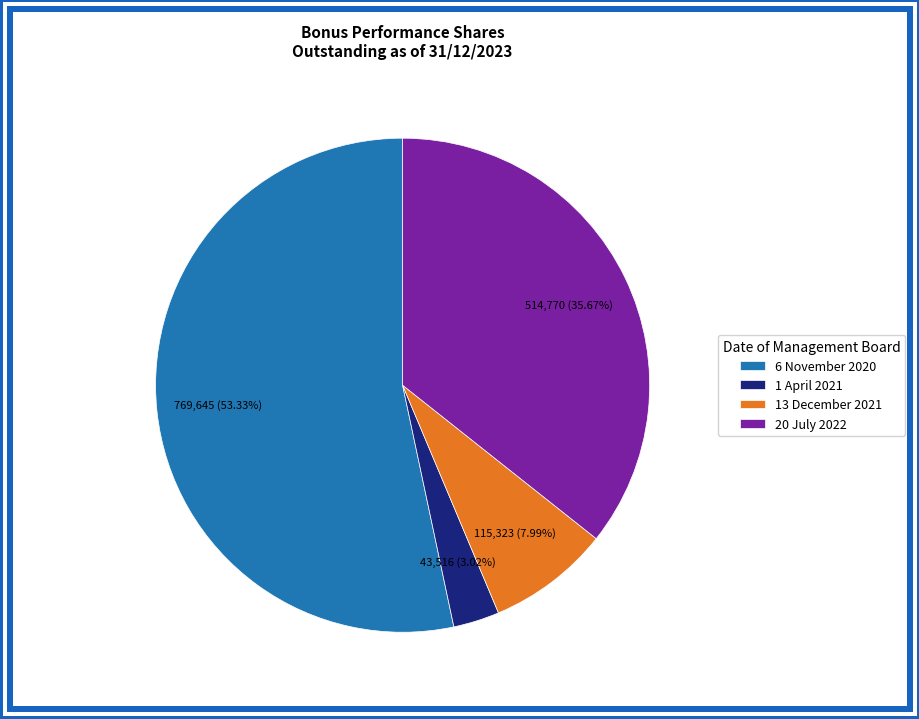

Which has a higher value, 1 April 2021 or 13 December 2021?

13 December 2021